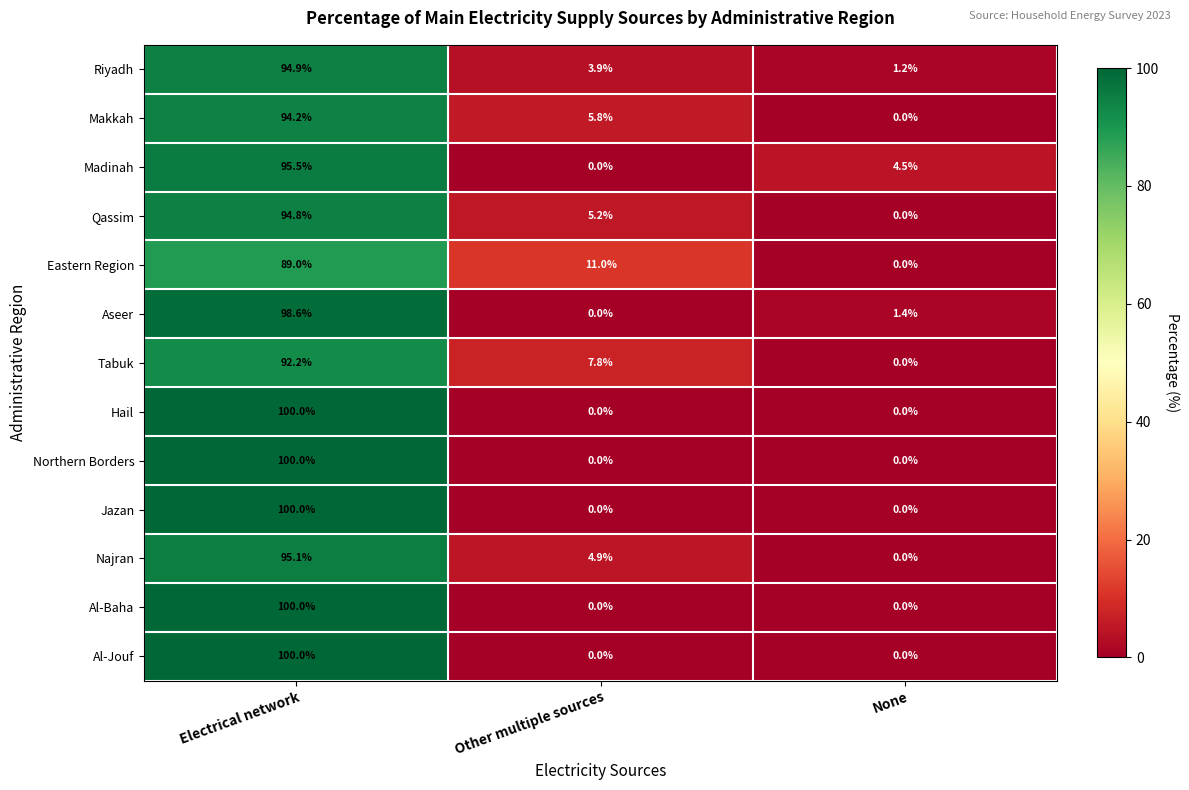

At which category is the sum across all series the highest?

Electrical network